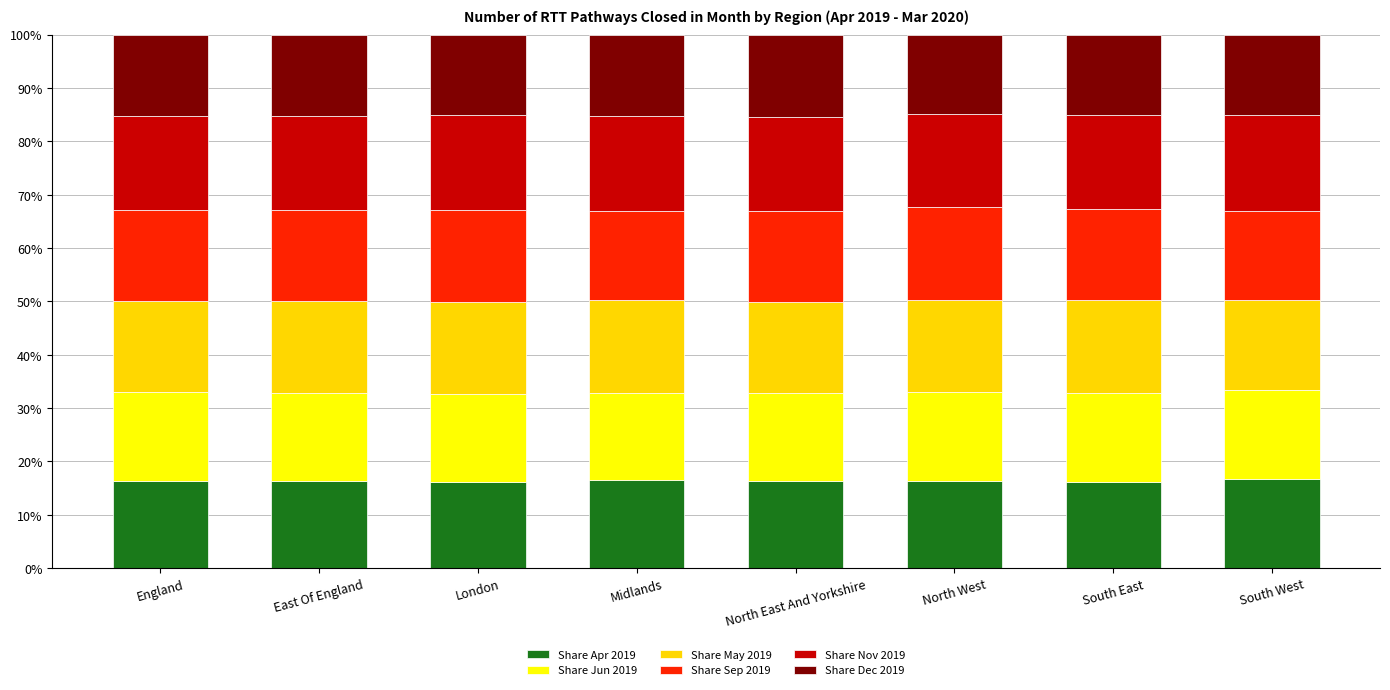

What is the total value across all series at South West?

100.0